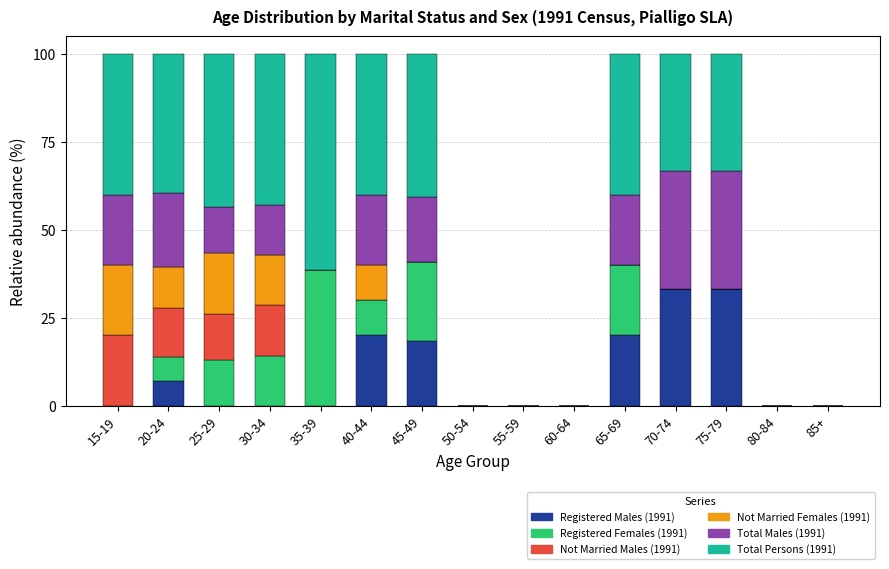

What is the total value across all series at 15-19?

100.0